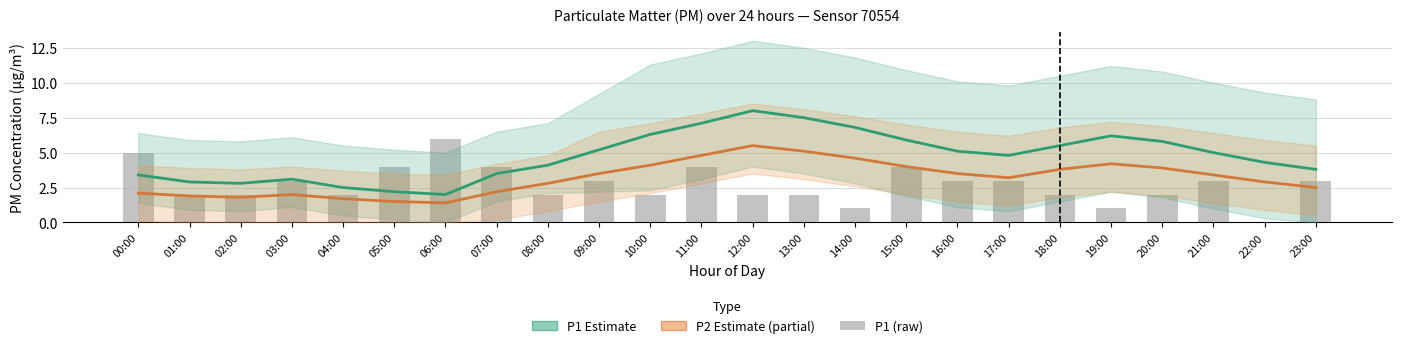

What is the label of the 11th bar from the left?

10:00